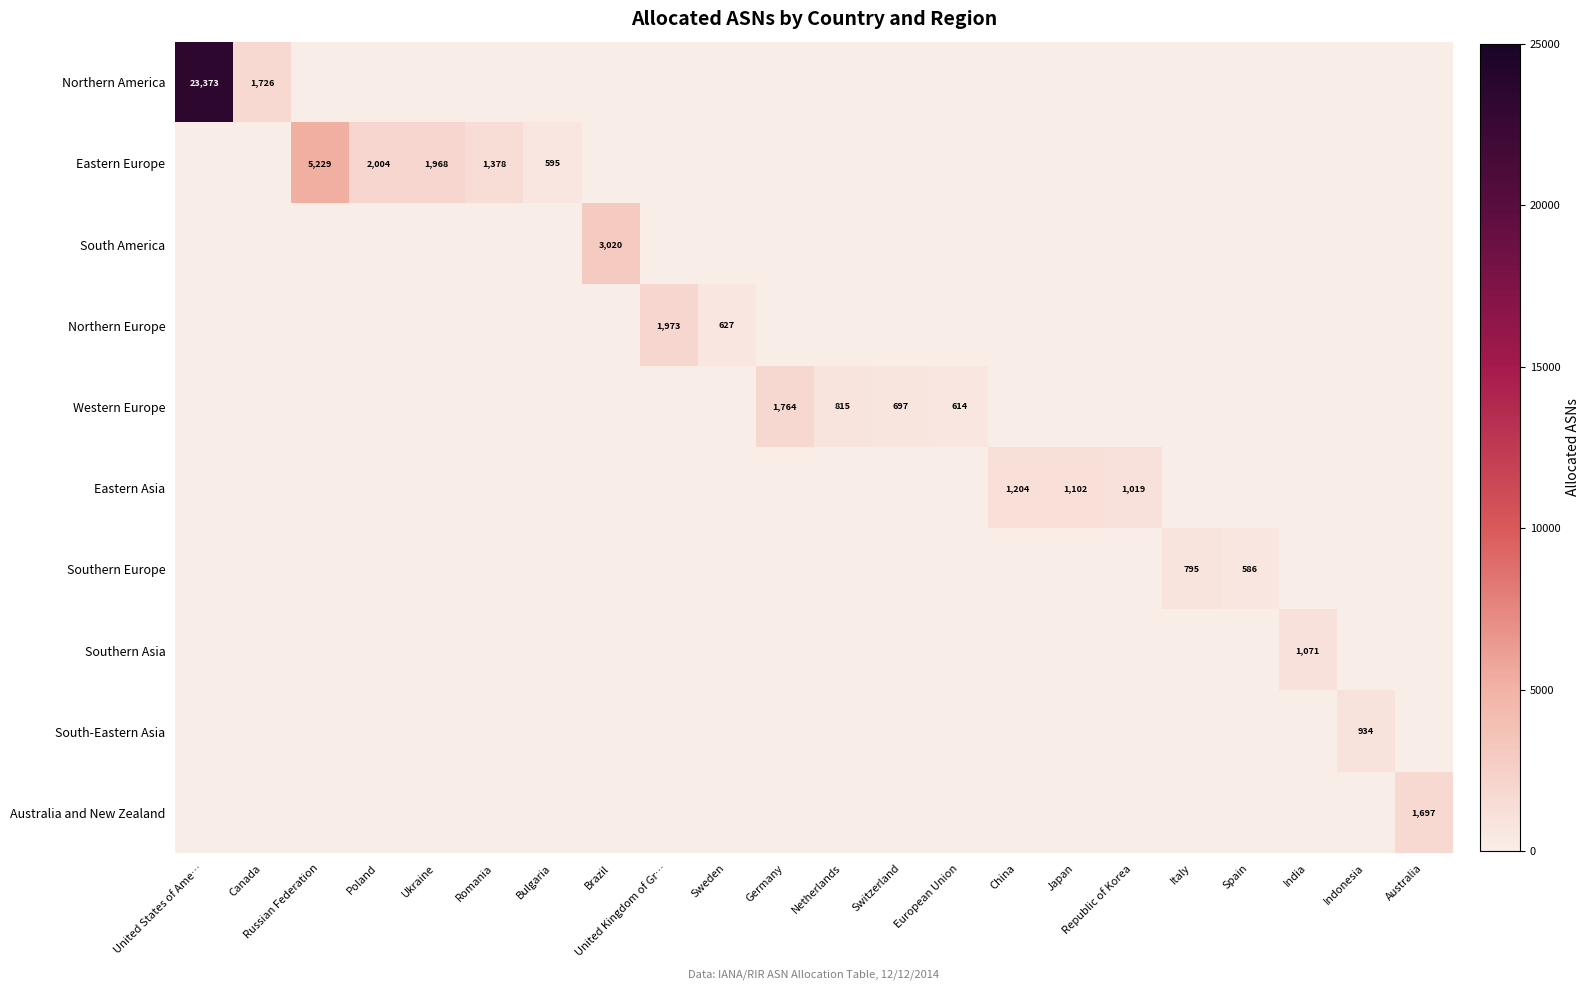

Is it true that Australia and New Zealand equals 1697 at Australia?

True